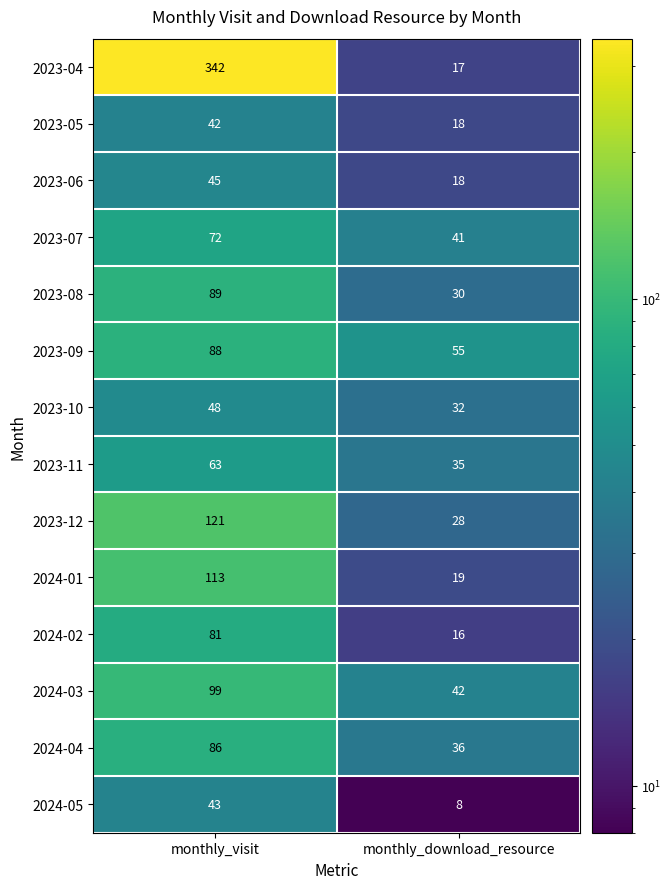

At which category is the sum across all series the highest?

monthly_visit